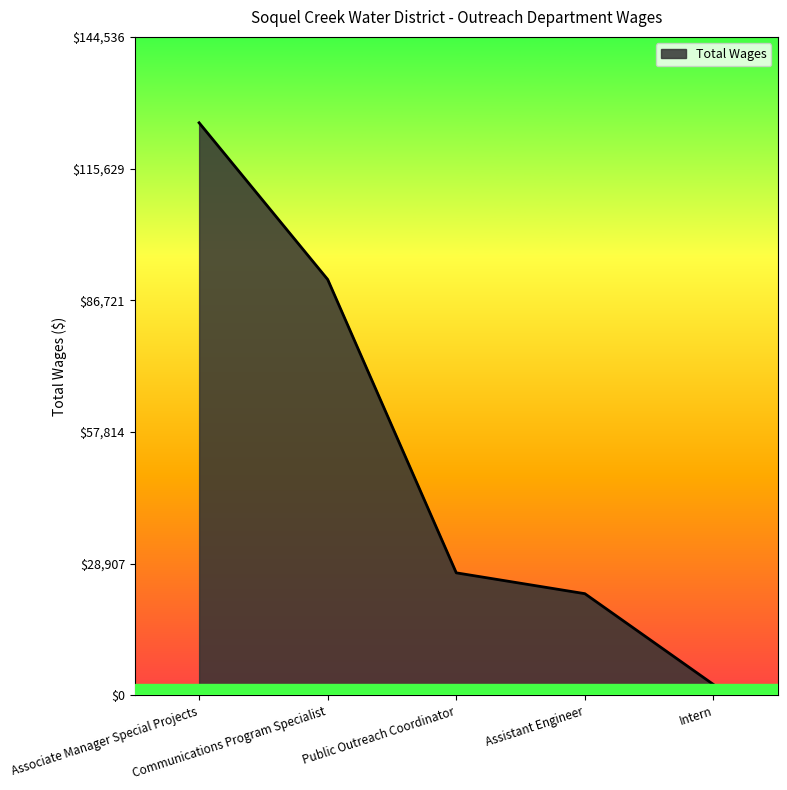

True or false: the data has more than 2 interior local peaks.

False